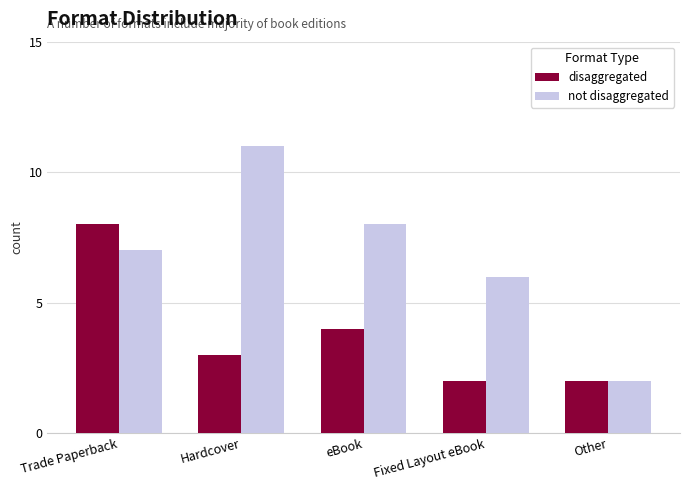

Where is disaggregated nearest to the value 5?

eBook